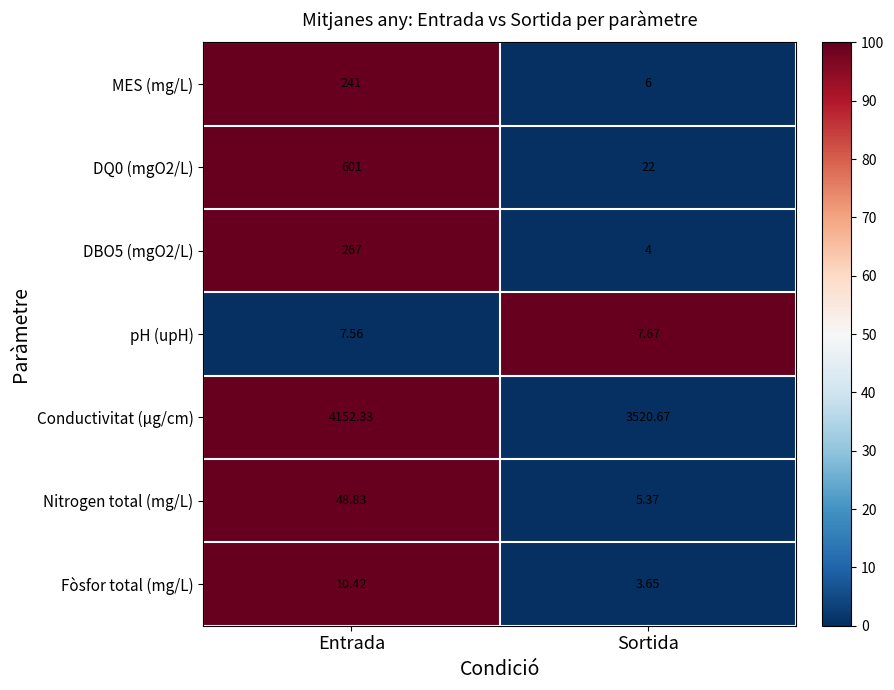

Which series has the largest range (max minus min)?

Conductivitat (µg/cm)